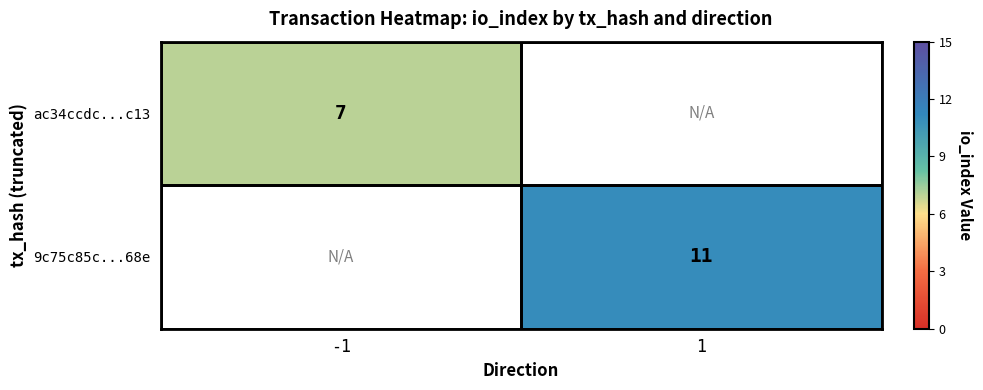

The 9c75c85c...68e series shows 11 at 1. True or false?

True